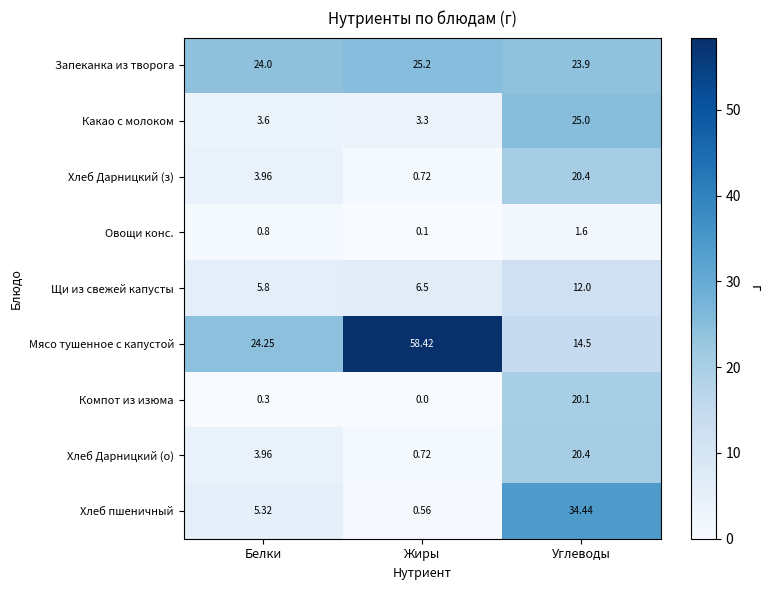

At which label does Мясо тушенное с капустой first exceed 24?

Белки